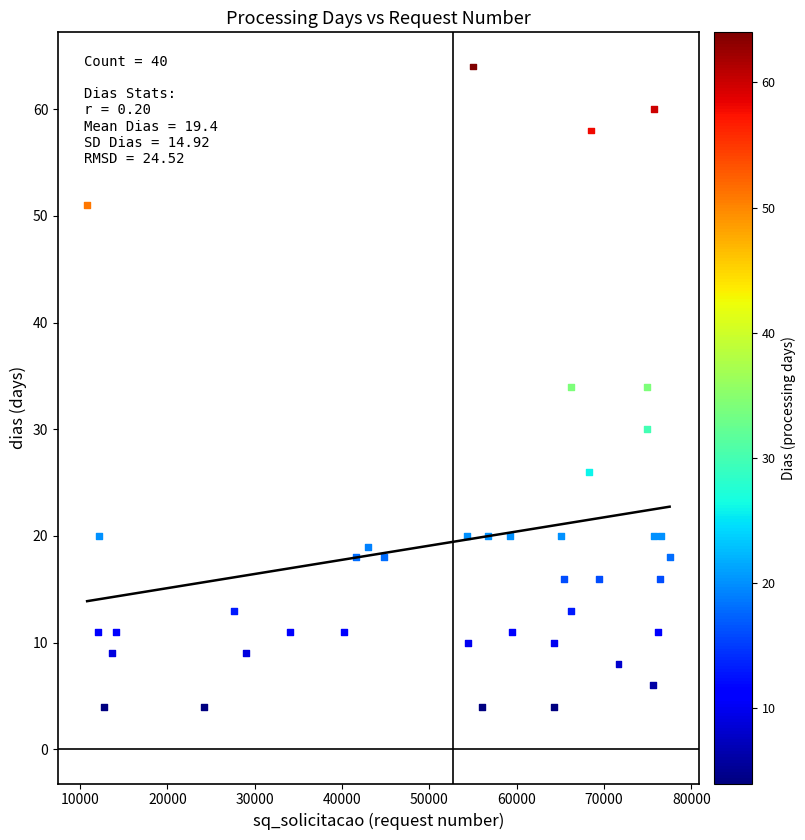

What is the range of X values (max minus min)?

66695